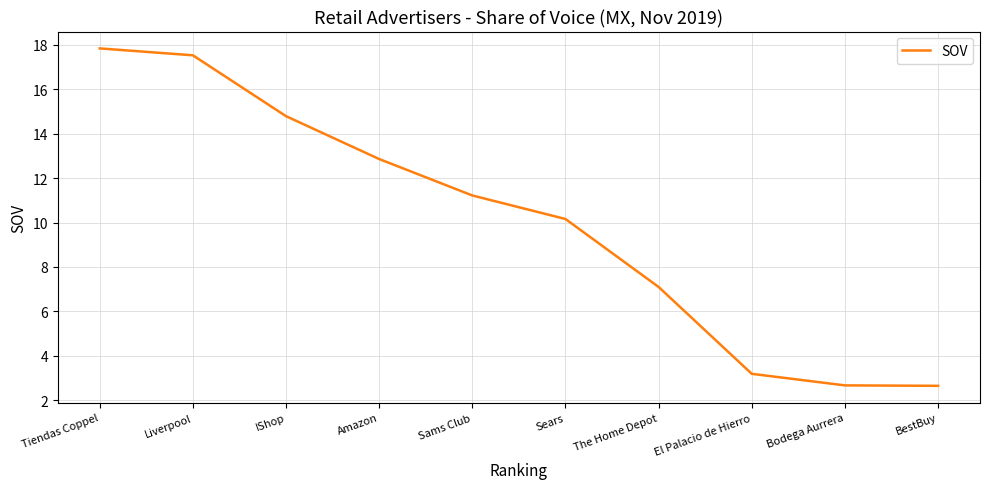

What position from the left is BestBuy?

10